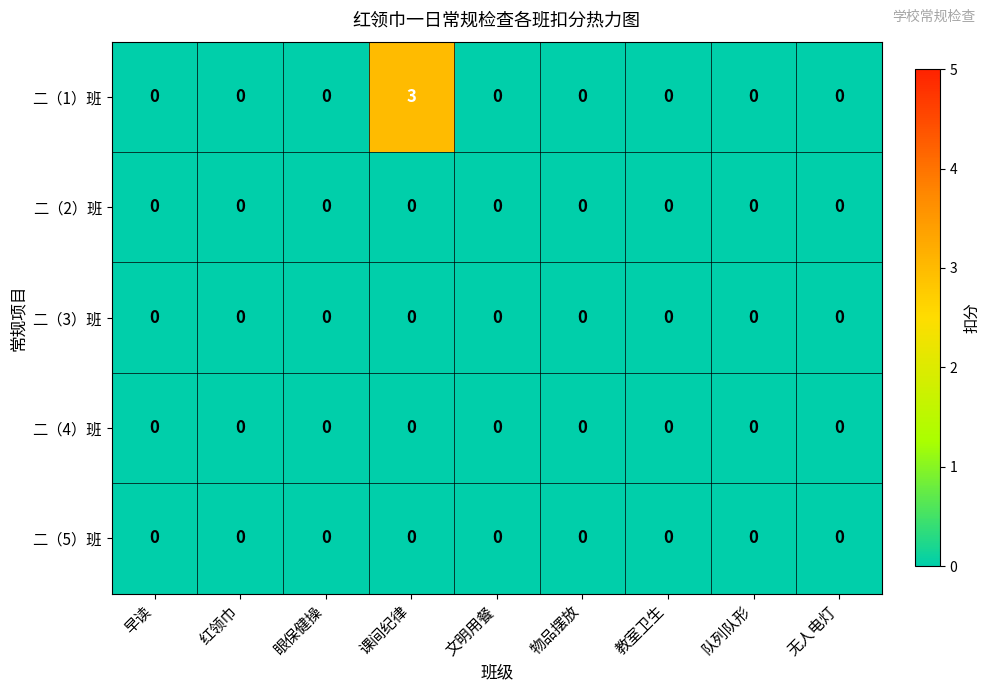

What is the difference between the maximum and second lowest values in the 二（1）班 series?

3